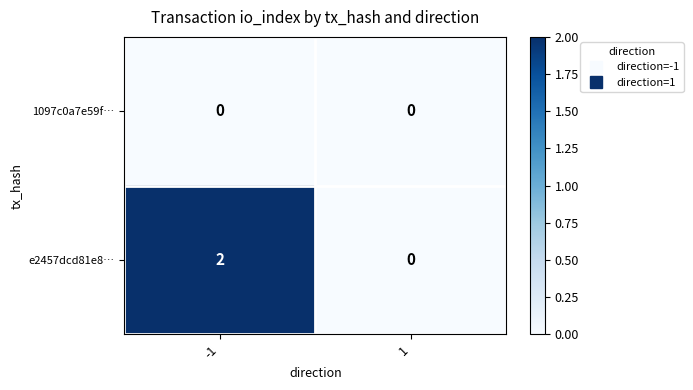

Rank the series by their maximum value, from lowest to highest.

1097c0a7e59f…, e2457dcd81e8…